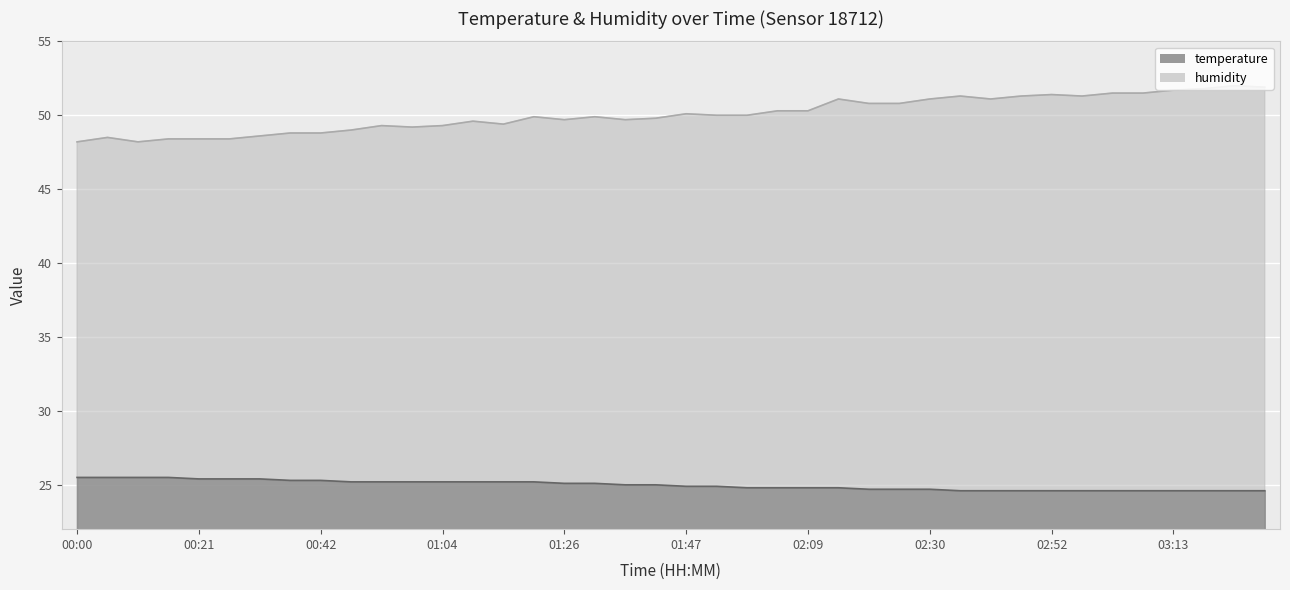

True or false: humidity and temperature cross at least once.

False